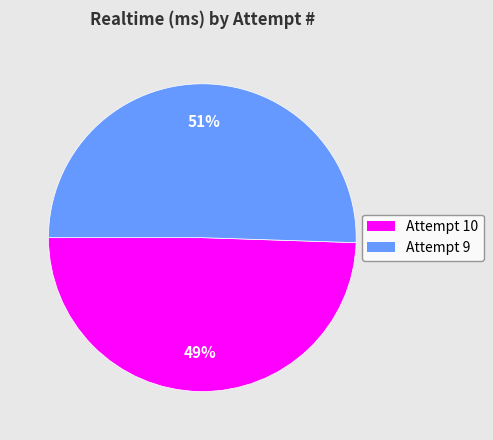

To the nearest percent, what percentage of the pie is Attempt 10?

49%